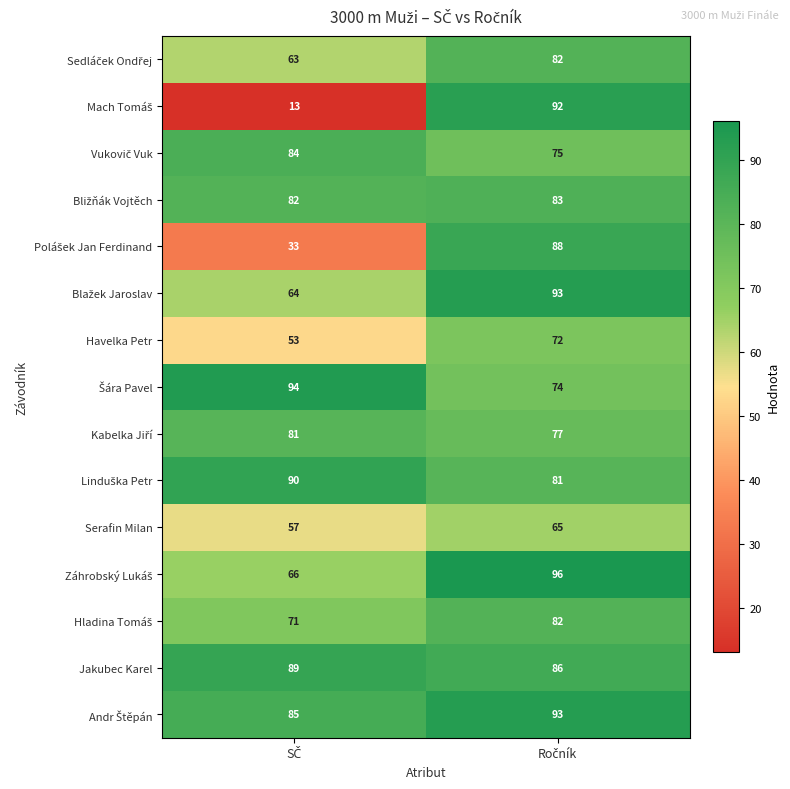

What is the difference between the maximum and minimum values in the Jakubec Karel series?

3